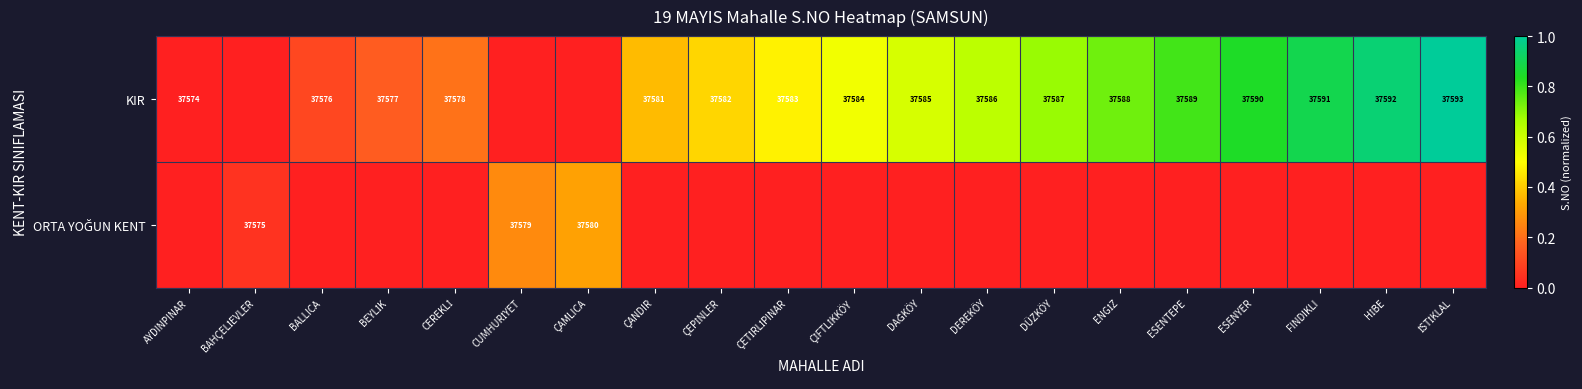

List the labels in order of KIR value, smallest first.

BAHÇELİEVLER, CUMHURİYET, ÇAMLICA, AYDINPINAR, BALLICA, BEYLİK, CEREKLİ, ÇANDIR, ÇEPİNLER, ÇETİRLİPINAR, ÇİFTLİKKÖY, DAĞKÖY, DEREKÖY, DÜZKÖY, ENGİZ, ESENTEPE, ESENYER, FINDIKLI, HİBE, İSTİKLAL